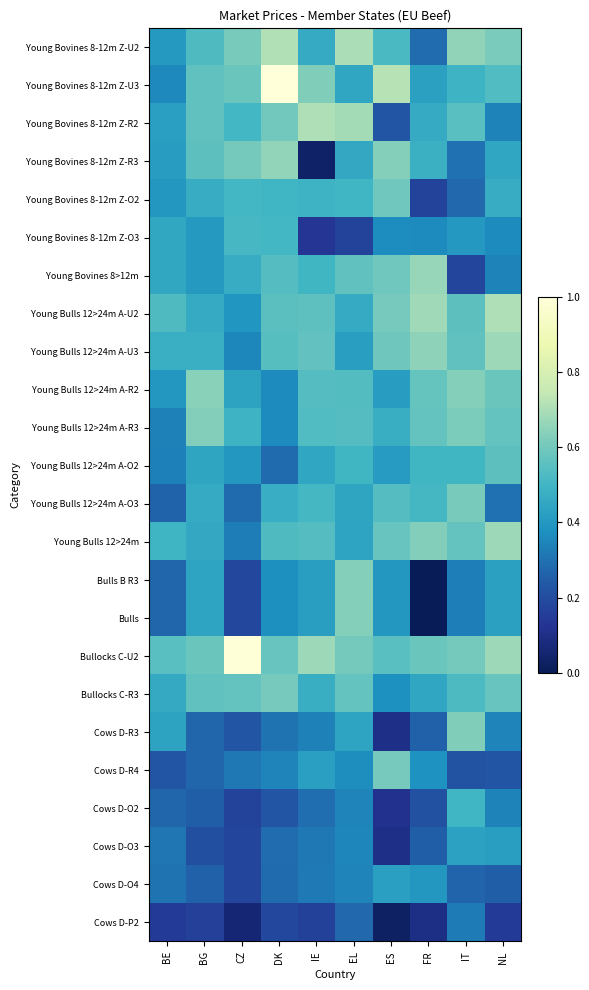

Reading left to right, extract all data points from this chart.

Young Bovines 8-12m Z-U2: BE=0.4	BG=0.5	CZ=0.6	DK=0.7	IE=0.5	EL=0.7	ES=0.5	FR=0.3	IT=0.7	NL=0.6
Young Bovines 8-12m Z-U3: BE=0.4	BG=0.6	CZ=0.6	DK=1.0	IE=0.6	EL=0.4	ES=0.7	FR=0.4	IT=0.5	NL=0.5
Young Bovines 8-12m Z-R2: BE=0.4	BG=0.6	CZ=0.5	DK=0.6	IE=0.7	EL=0.7	ES=0.2	FR=0.5	IT=0.5	NL=0.3
Young Bovines 8-12m Z-R3: BE=0.4	BG=0.6	CZ=0.6	DK=0.7	IE=0.0	EL=0.5	ES=0.6	FR=0.5	IT=0.3	NL=0.4
Young Bovines 8-12m Z-O2: BE=0.4	BG=0.5	CZ=0.5	DK=0.5	IE=0.5	EL=0.5	ES=0.6	FR=0.2	IT=0.3	NL=0.5
Young Bovines 8-12m Z-O3: BE=0.4	BG=0.4	CZ=0.5	DK=0.5	IE=0.1	EL=0.2	ES=0.4	FR=0.4	IT=0.4	NL=0.4
Young Bovines 8>12m: BE=0.4	BG=0.4	CZ=0.5	DK=0.5	IE=0.5	EL=0.6	ES=0.6	FR=0.7	IT=0.2	NL=0.3
Young Bulls 12>24m A-U2: BE=0.5	BG=0.5	CZ=0.4	DK=0.6	IE=0.6	EL=0.5	ES=0.6	FR=0.7	IT=0.6	NL=0.7
Young Bulls 12>24m A-U3: BE=0.5	BG=0.5	CZ=0.4	DK=0.5	IE=0.6	EL=0.4	ES=0.6	FR=0.6	IT=0.6	NL=0.7
Young Bulls 12>24m A-R2: BE=0.4	BG=0.6	CZ=0.4	DK=0.4	IE=0.5	EL=0.5	ES=0.4	FR=0.6	IT=0.6	NL=0.6
Young Bulls 12>24m A-R3: BE=0.3	BG=0.6	CZ=0.5	DK=0.4	IE=0.5	EL=0.5	ES=0.5	FR=0.6	IT=0.6	NL=0.6
Young Bulls 12>24m A-O2: BE=0.3	BG=0.4	CZ=0.4	DK=0.3	IE=0.4	EL=0.5	ES=0.4	FR=0.5	IT=0.5	NL=0.6
Young Bulls 12>24m A-O3: BE=0.3	BG=0.5	CZ=0.3	DK=0.5	IE=0.5	EL=0.4	ES=0.5	FR=0.5	IT=0.6	NL=0.3
Young Bulls 12>24m: BE=0.5	BG=0.5	CZ=0.3	DK=0.5	IE=0.5	EL=0.4	ES=0.6	FR=0.6	IT=0.6	NL=0.7
Bulls B R3: BE=0.3	BG=0.4	CZ=0.2	DK=0.4	IE=0.4	EL=0.6	ES=0.4	FR=0.0	IT=0.3	NL=0.4
Bulls: BE=0.3	BG=0.4	CZ=0.2	DK=0.4	IE=0.4	EL=0.6	ES=0.4	FR=0.0	IT=0.3	NL=0.4
Bullocks C-U2: BE=0.5	BG=0.6	CZ=1.0	DK=0.6	IE=0.7	EL=0.6	ES=0.5	FR=0.6	IT=0.6	NL=0.7
Bullocks C-R3: BE=0.5	BG=0.6	CZ=0.6	DK=0.6	IE=0.5	EL=0.6	ES=0.4	FR=0.4	IT=0.5	NL=0.6
Cows D-R3: BE=0.4	BG=0.3	CZ=0.2	DK=0.3	IE=0.3	EL=0.4	ES=0.1	FR=0.3	IT=0.6	NL=0.3
Cows D-R4: BE=0.2	BG=0.3	CZ=0.3	DK=0.3	IE=0.4	EL=0.4	ES=0.6	FR=0.4	IT=0.2	NL=0.2
Cows D-O2: BE=0.3	BG=0.3	CZ=0.2	DK=0.2	IE=0.3	EL=0.3	ES=0.1	FR=0.2	IT=0.5	NL=0.3
Cows D-O3: BE=0.3	BG=0.2	CZ=0.2	DK=0.3	IE=0.3	EL=0.3	ES=0.1	FR=0.3	IT=0.4	NL=0.4
Cows D-O4: BE=0.3	BG=0.3	CZ=0.2	DK=0.3	IE=0.3	EL=0.3	ES=0.4	FR=0.4	IT=0.3	NL=0.3
Cows D-P2: BE=0.1	BG=0.2	CZ=0.1	DK=0.2	IE=0.2	EL=0.3	ES=0.0	FR=0.1	IT=0.3	NL=0.1